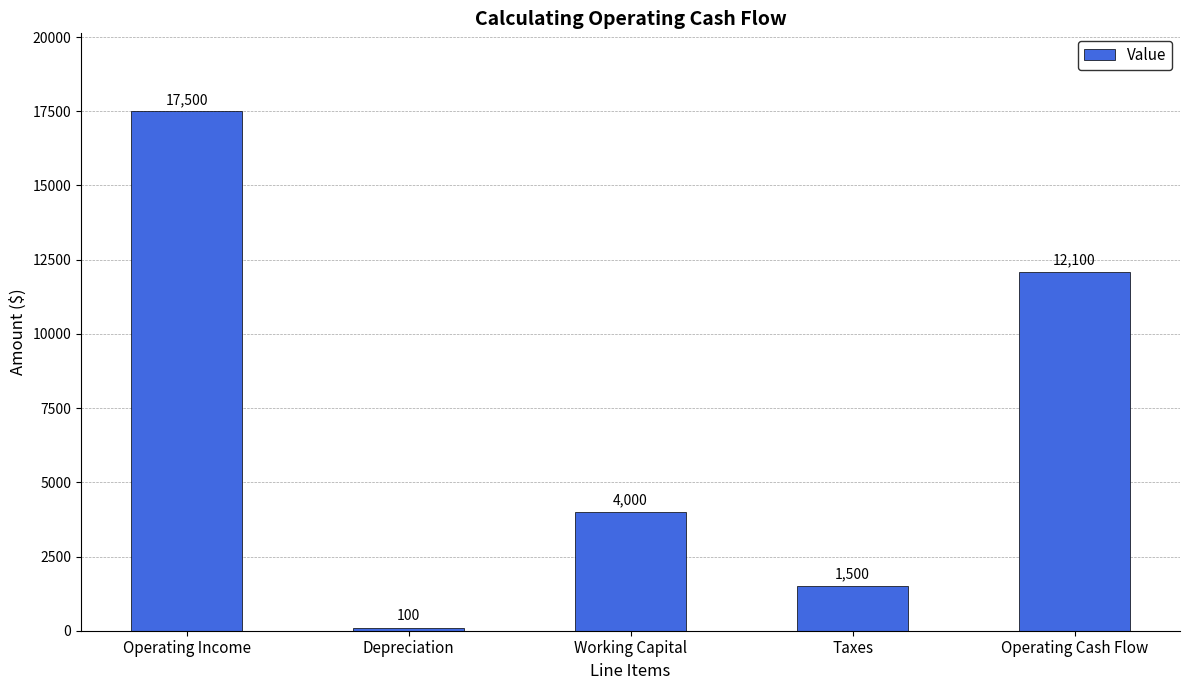

What position from the left is Taxes?

4